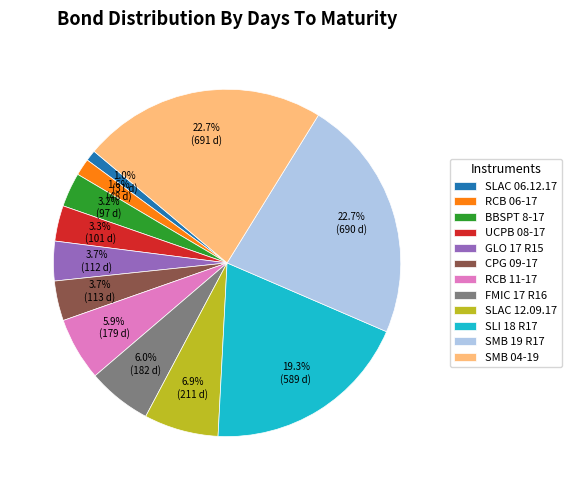

How much of the chart is everything except FMIC 17 R16?

94.0%